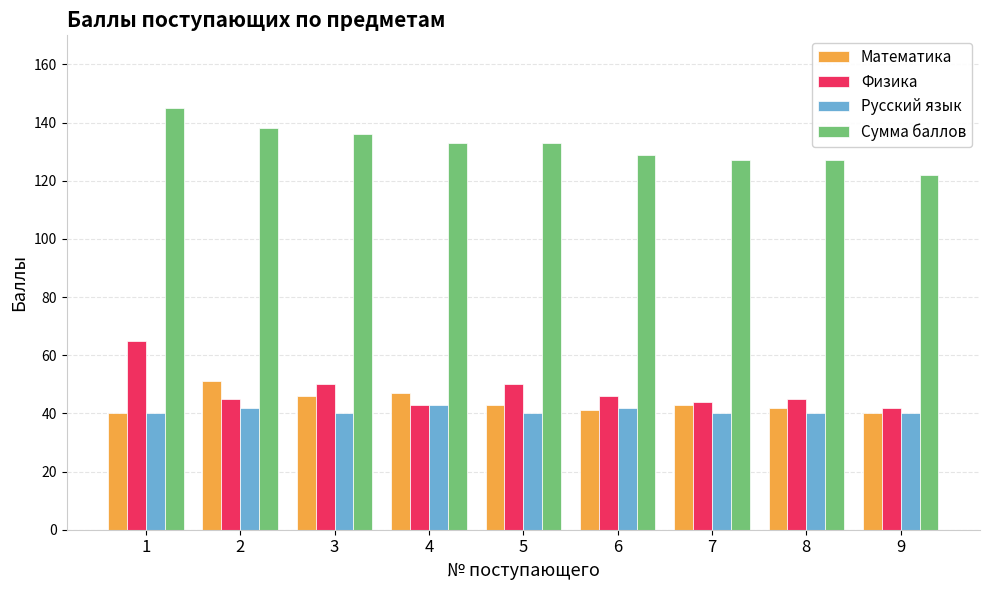

At 5, list the series in order from largest to smallest.

Сумма баллов, Физика, Математика, Русский язык